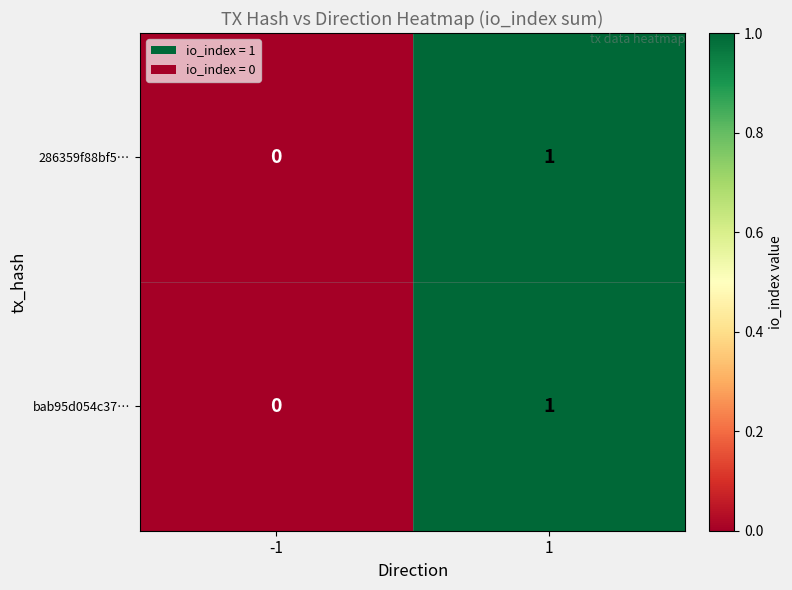

The value of bab95d054c37… at -1 is 1. True or false?

False